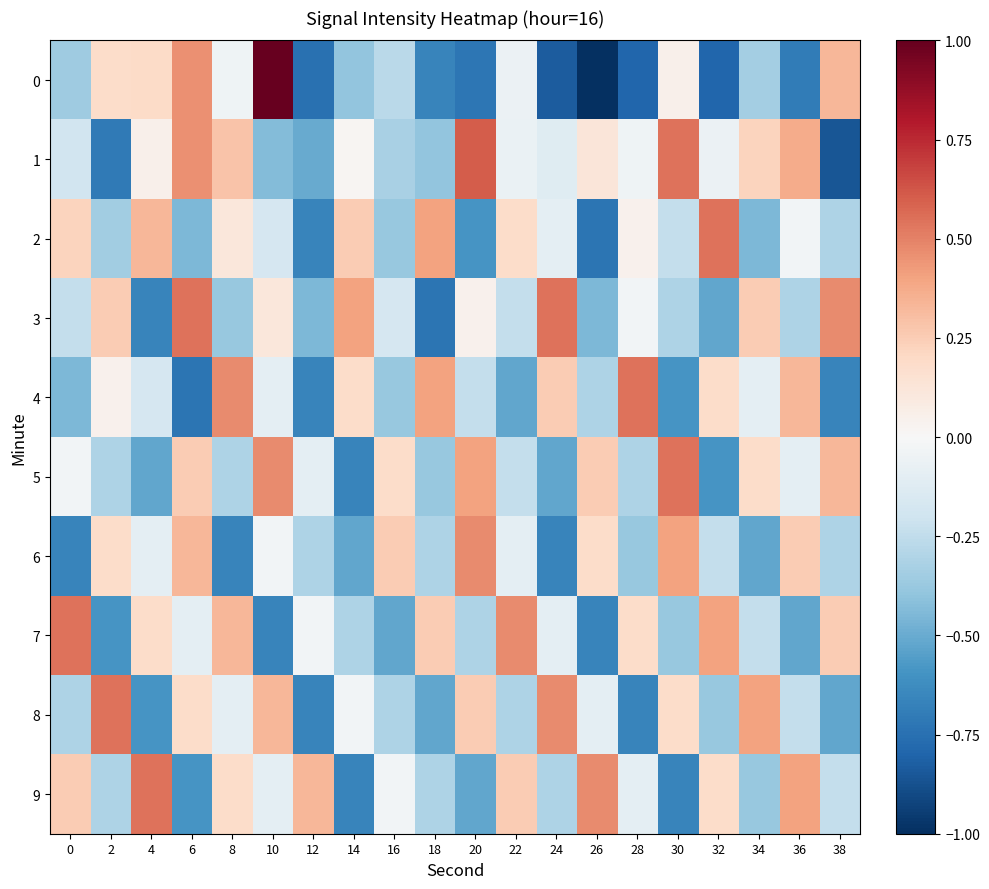

Rank the series at 34 from highest to lowest value.

8, 3, 1, 5, 4, 7, 0, 9, 2, 6